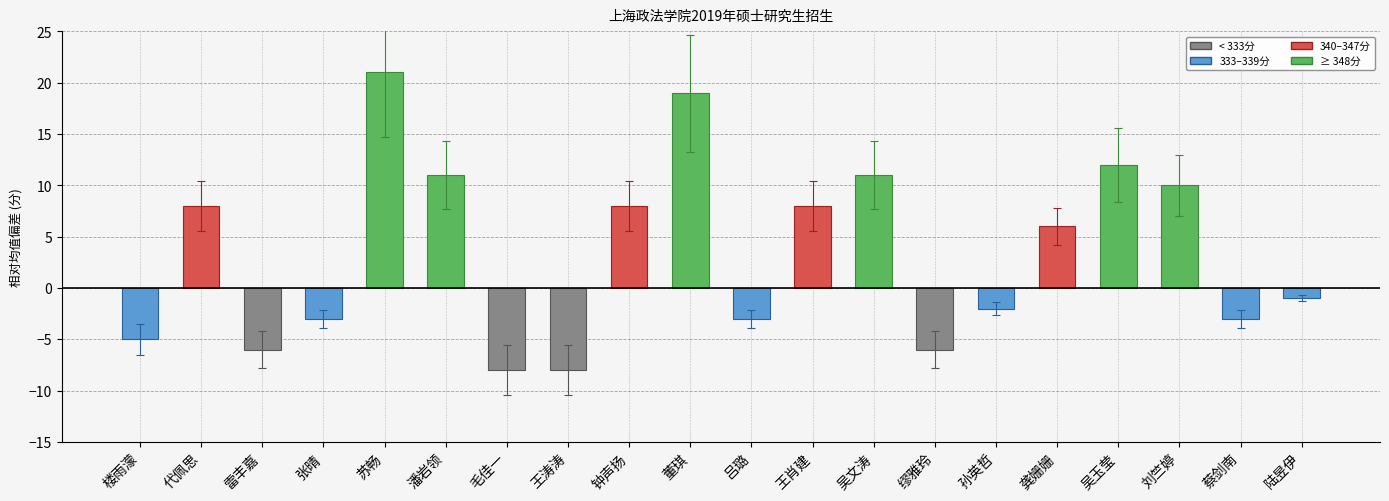

What value does the data have at 苏畅?

21